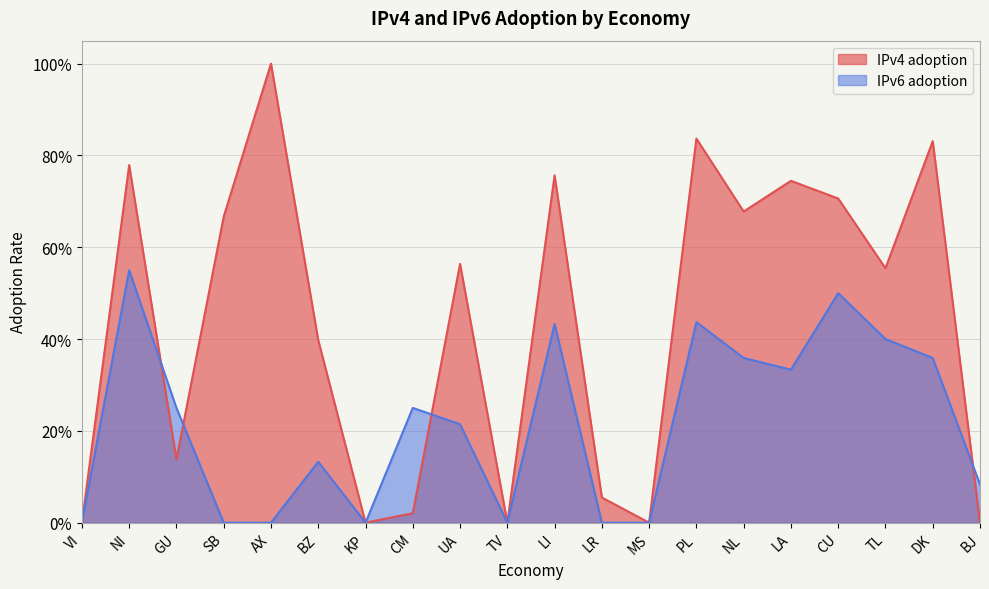

At which label is IPv4 adoption closest to 0?

VI